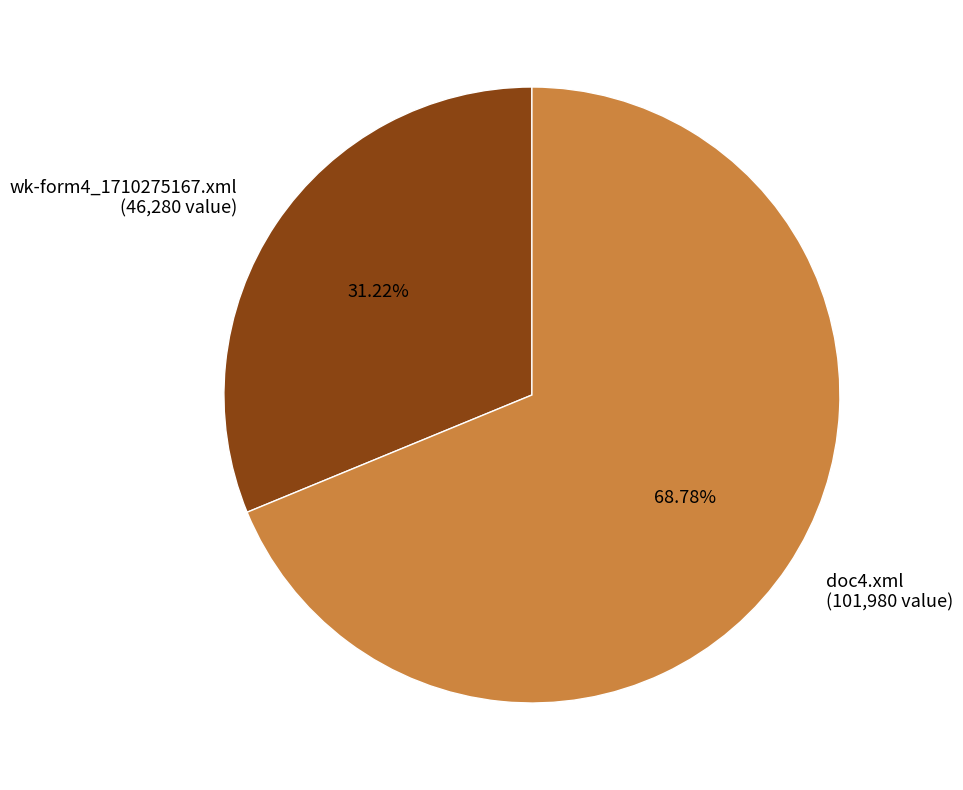

To the nearest percent, what is the average slice percentage?

50%